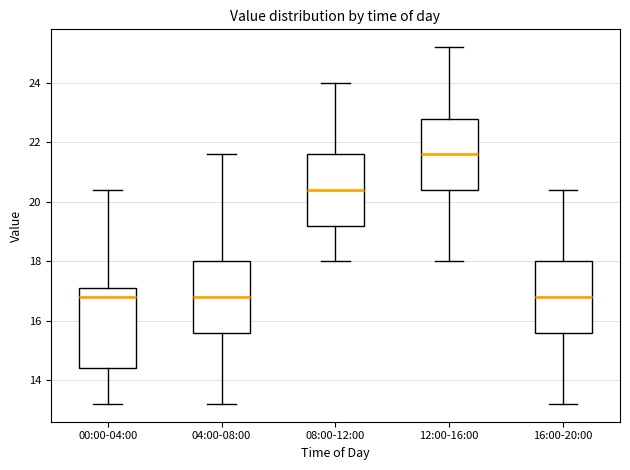

Where is the lower edge of the box for 00:00-04:00 on the y-axis? The values are not printed on the chart, so give them approximately, as read against the axis.

14.4